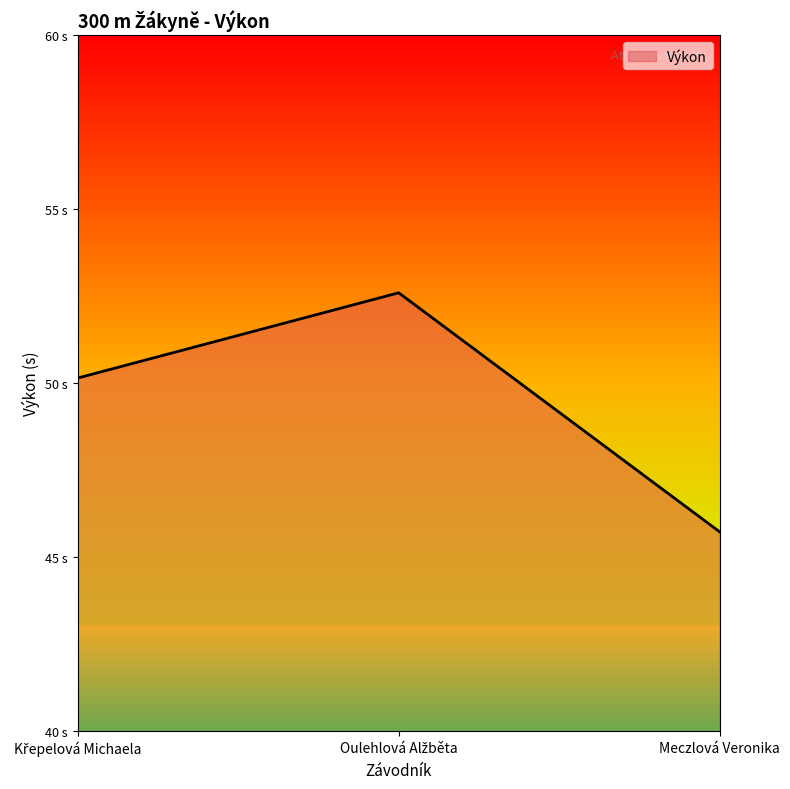

The value at Křepelová Michaela is 67.3. True or false?

False